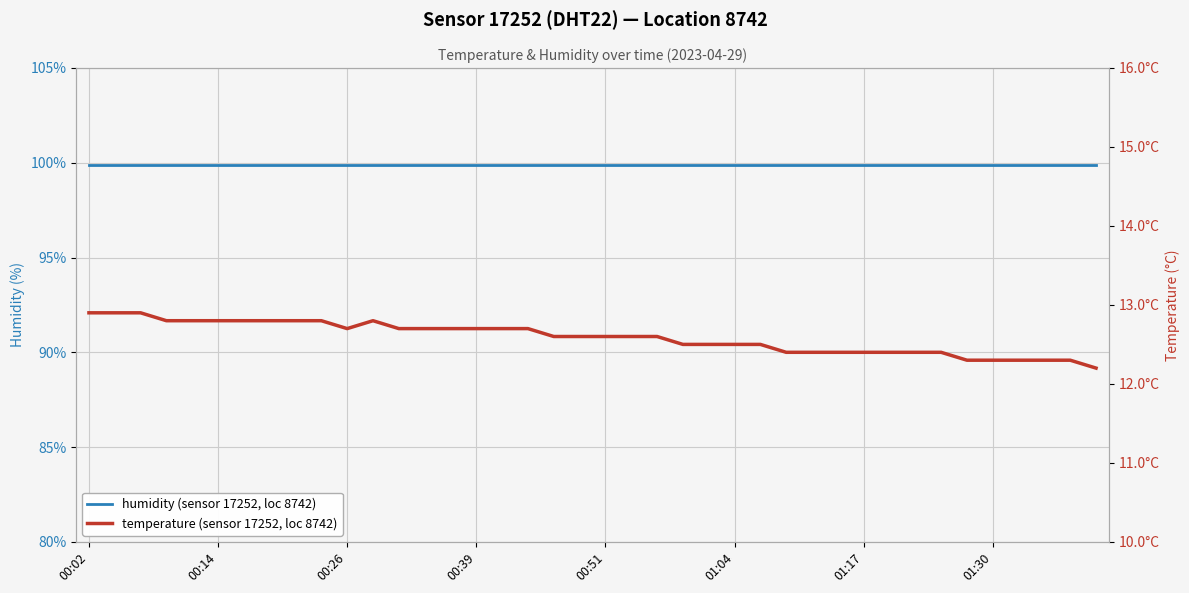

What is the total value across all series at 22?

112.5